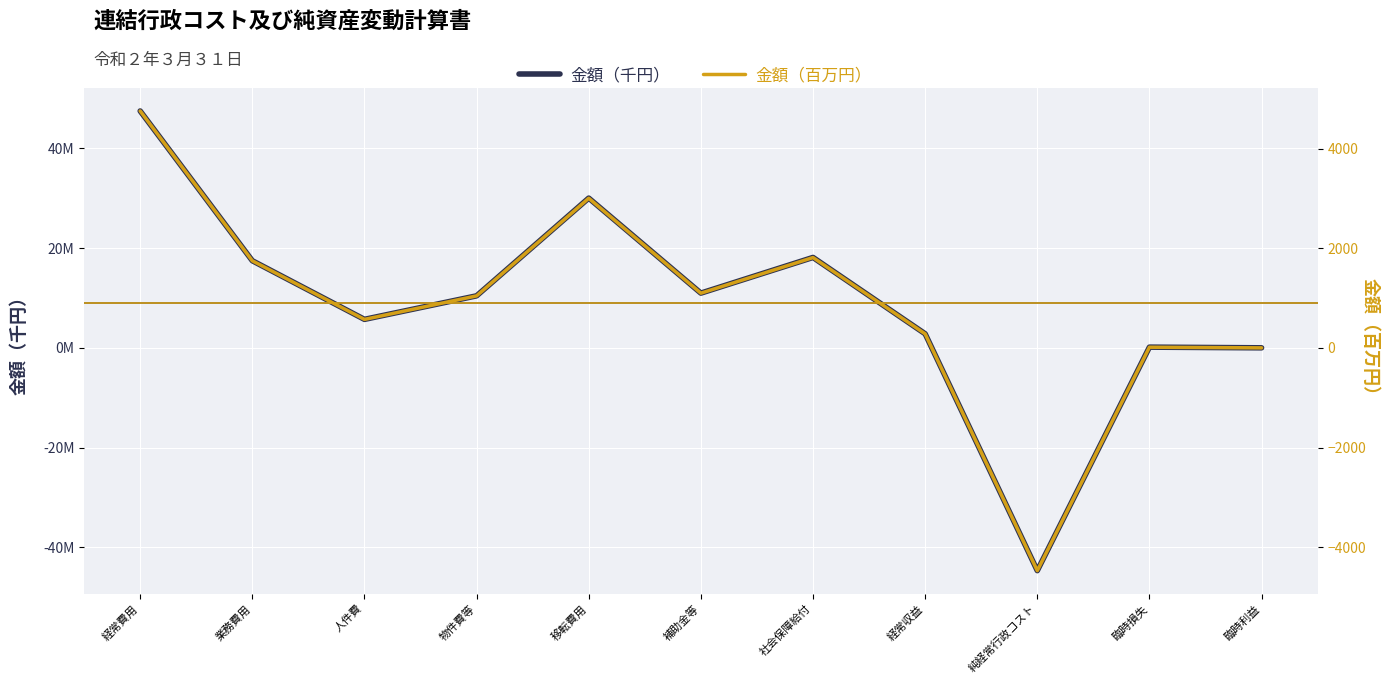

In 金額（千円）, how many points are higher than both neighbors (excluding endpoints)?

3